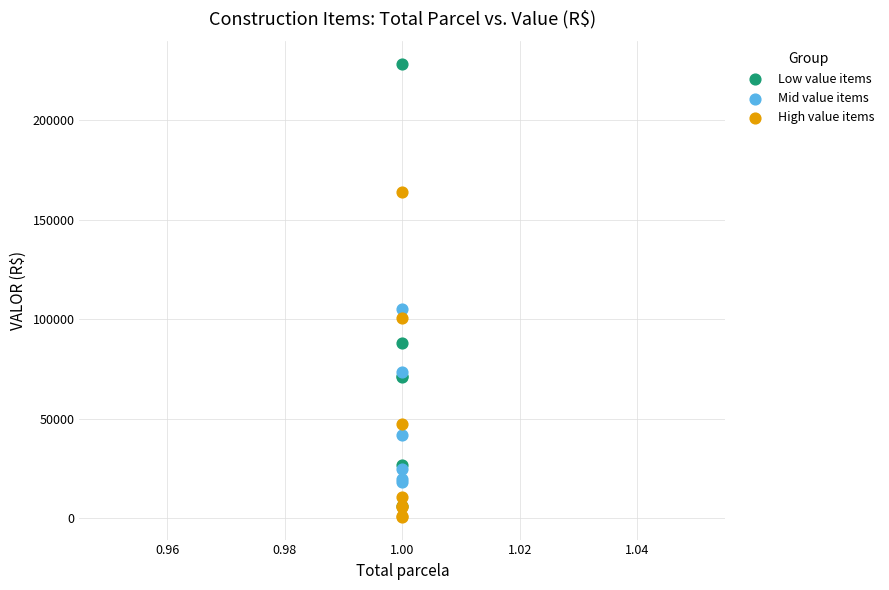

Which series has the largest Y range (max minus min)?

Low value items